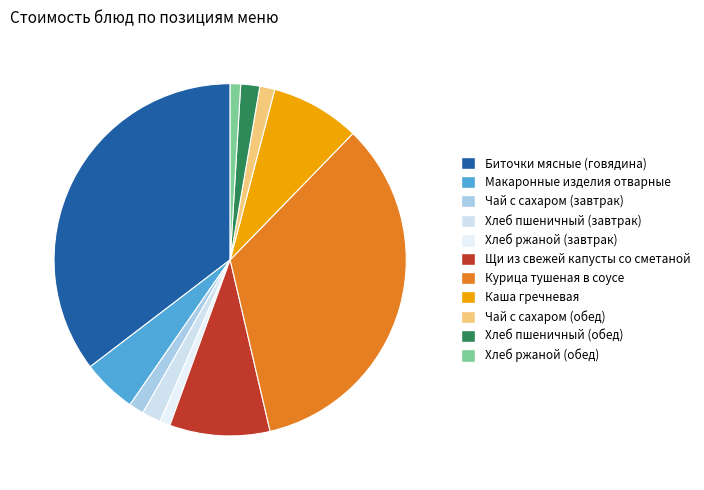

Is there a majority slice in this chart?

No